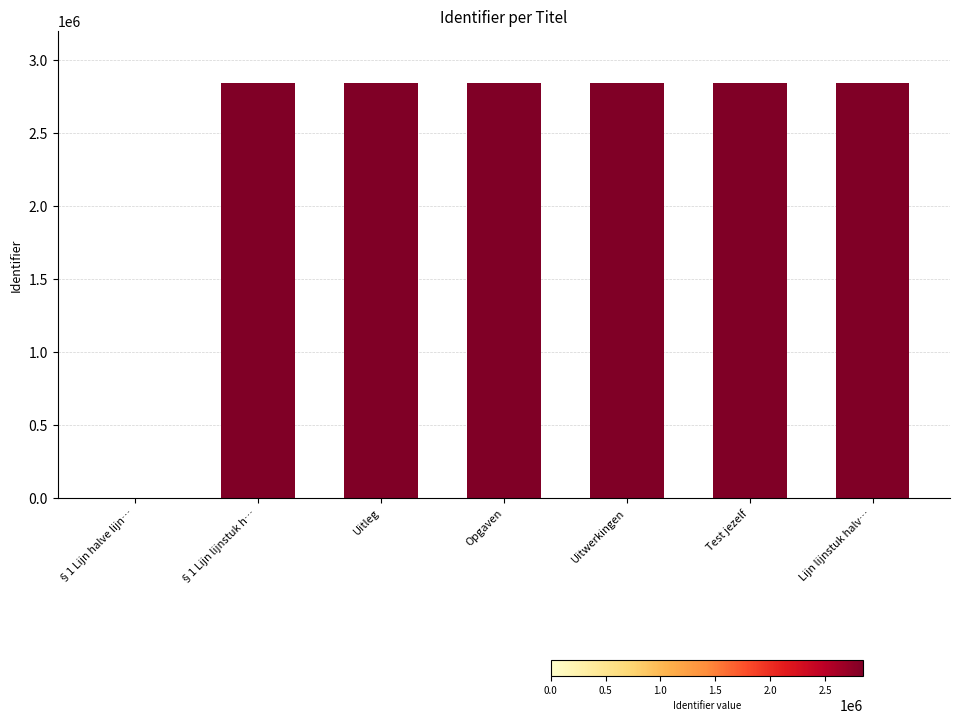

Where is the data nearest to the value 1422308?

§1 Lijn lijnstuk h…